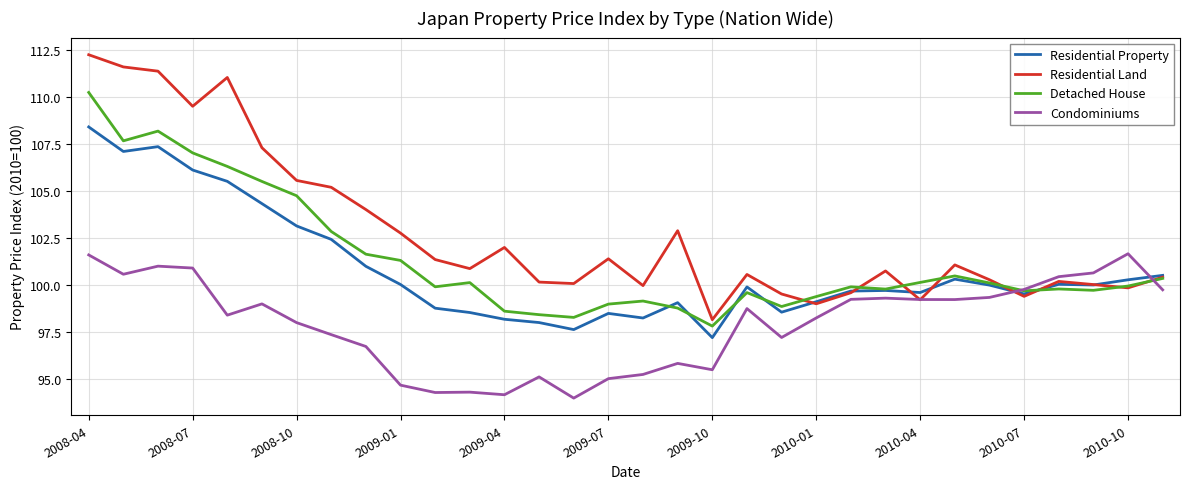

What is the difference between the second highest and second lowest values in the Residential Land series?

12.6